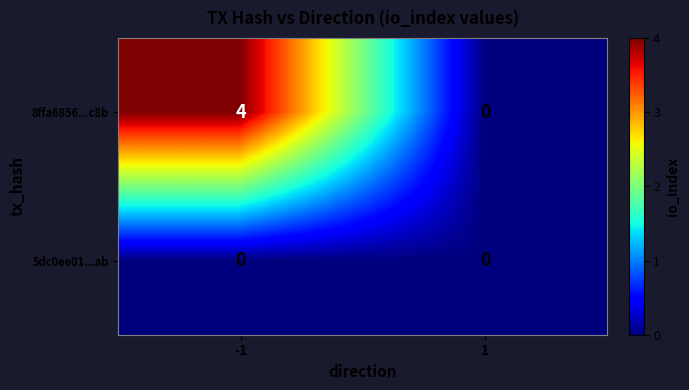

Which series has the widest spread of values?

8ffa6856...c8b